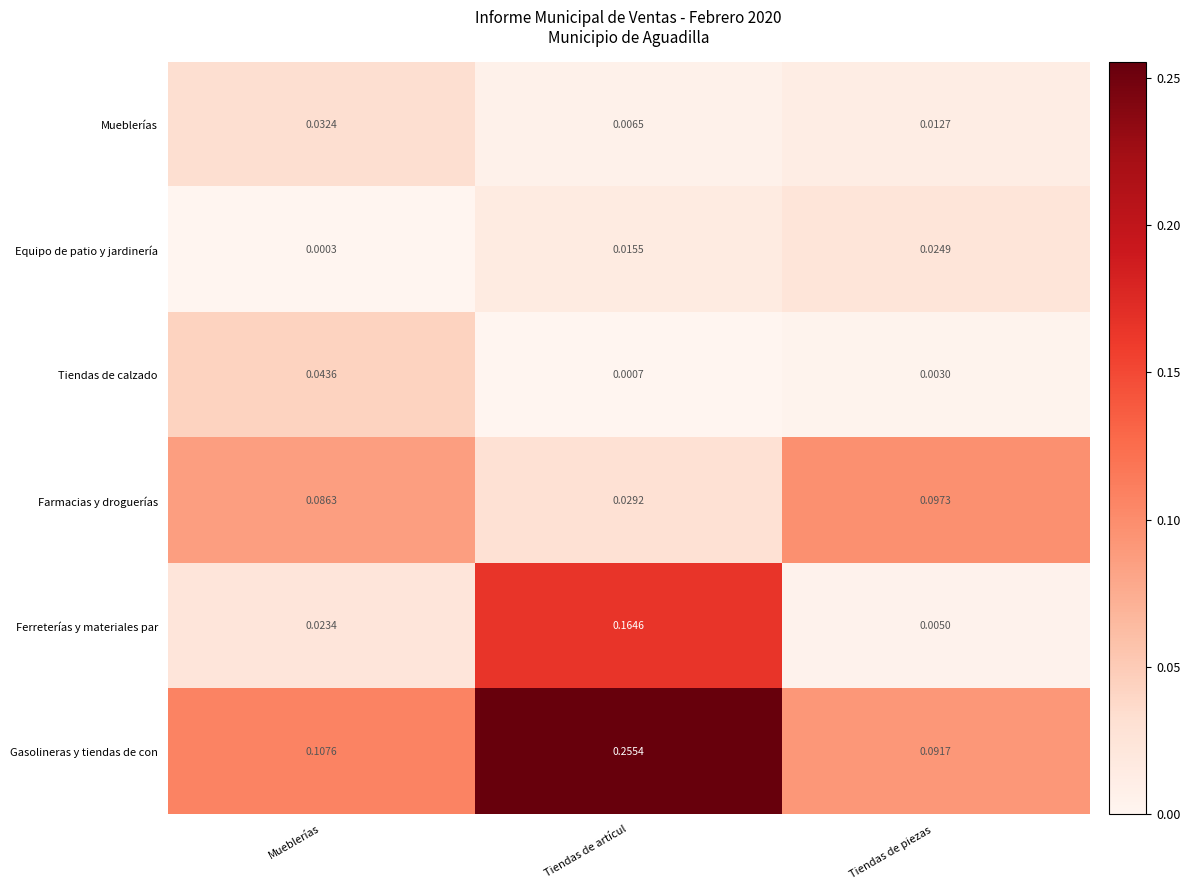

Which series has the largest range (max minus min)?

Gasolineras y tiendas de con